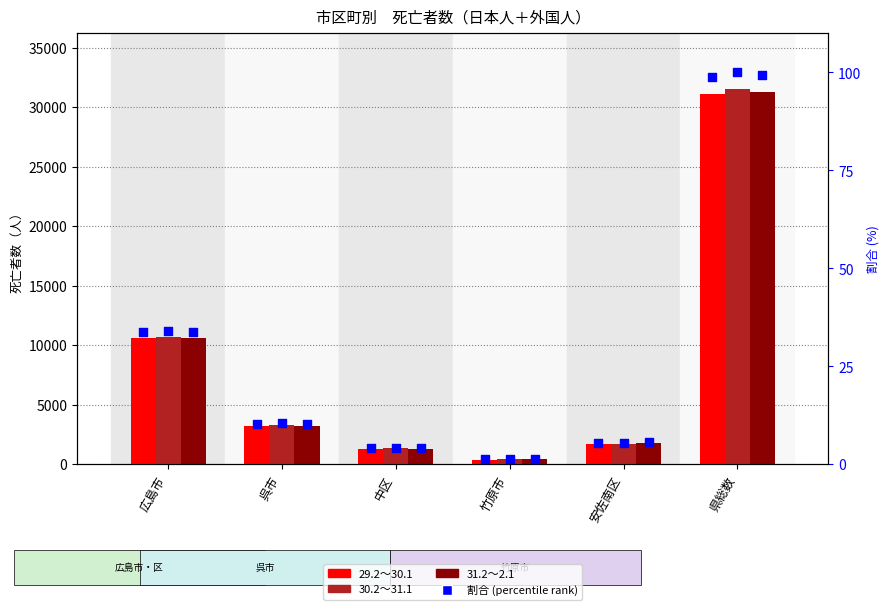

Which series reaches the maximum Y coordinate?

30.2～31.1